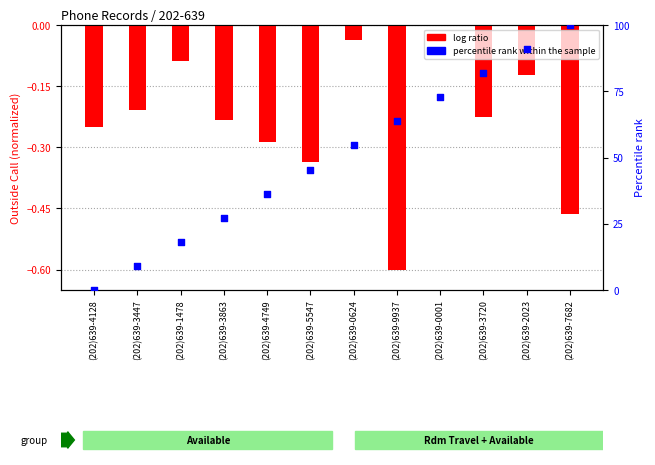

At which category is the sum across all series the highest?

(202)639-7682